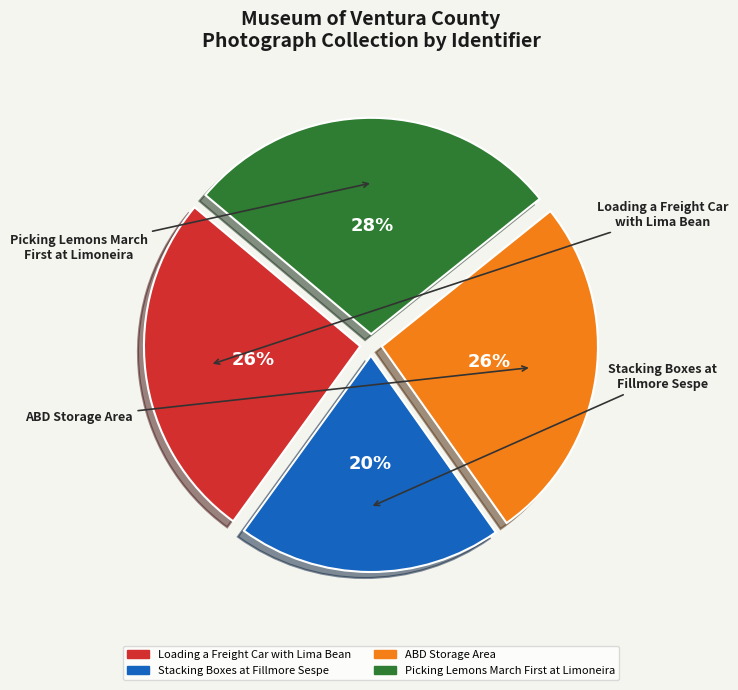

What is the smallest slice in the pie chart?

Stacking Boxes at Fillmore Sespe